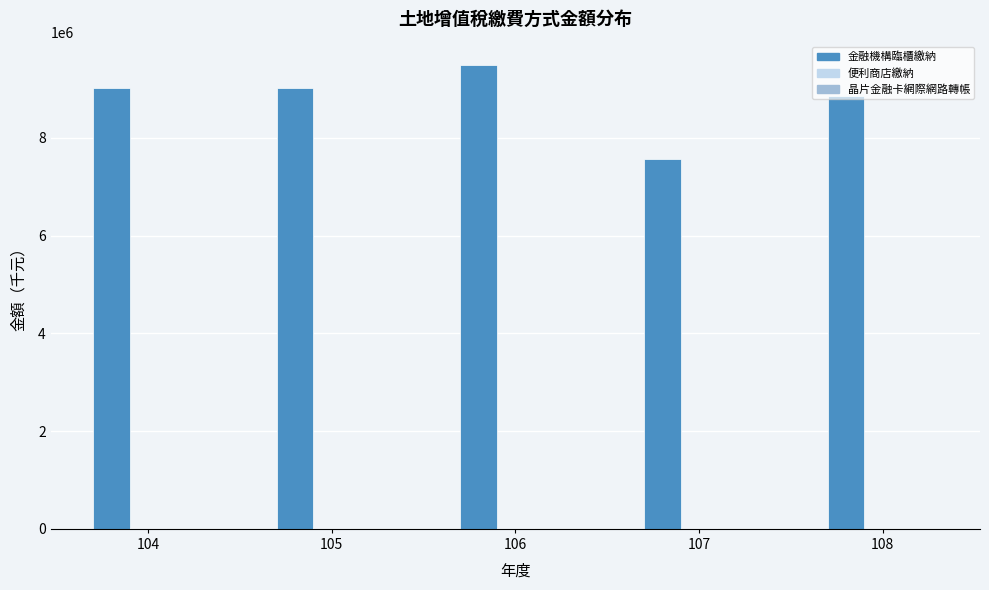

Which series has the largest total across all categories?

金融機構臨櫃繳納